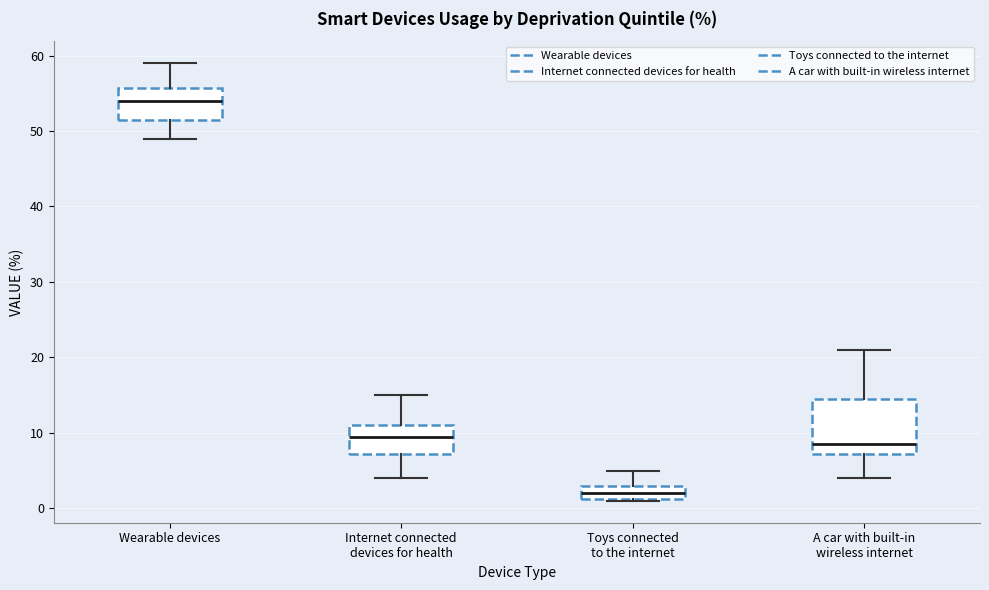

Reading left to right, transcribe this box plot: for each box, give where its median line is, the range the box spans, and where its two whiskers end, as read against the y-axis. The values are not printed on the chart, so give them approximately, as read against the axis.

Wearable devices: median 54, box 52 to 56, whiskers 49 to 59
Internet connected devices for health: median 10, box 7 to 11, whiskers 4 to 15
Toys connected to the internet: median 2, box 1 to 3, whiskers 1 to 5
A car with built-in wireless internet: median 9, box 7 to 15, whiskers 4 to 21